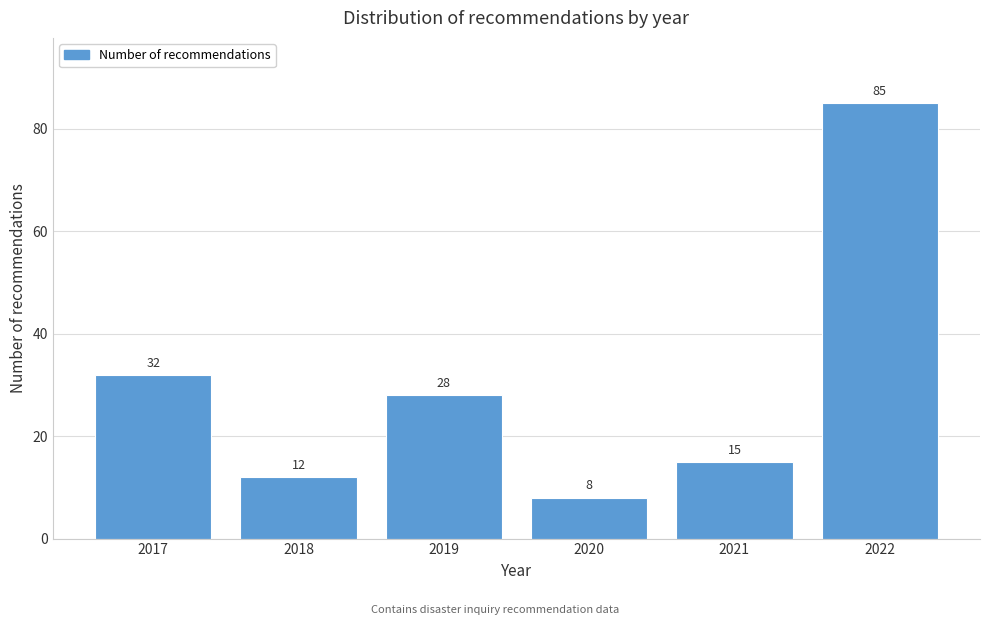

Reading right to left, what are all the values shown in this chart?

2022=85	2021=15	2020=8	2019=28	2018=12	2017=32